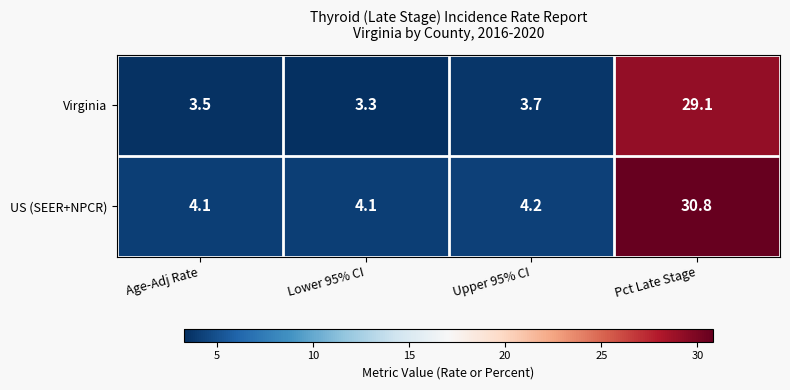

What is the sum of the Virginia values at Age-Adj Rate and Lower 95% CI?

6.8